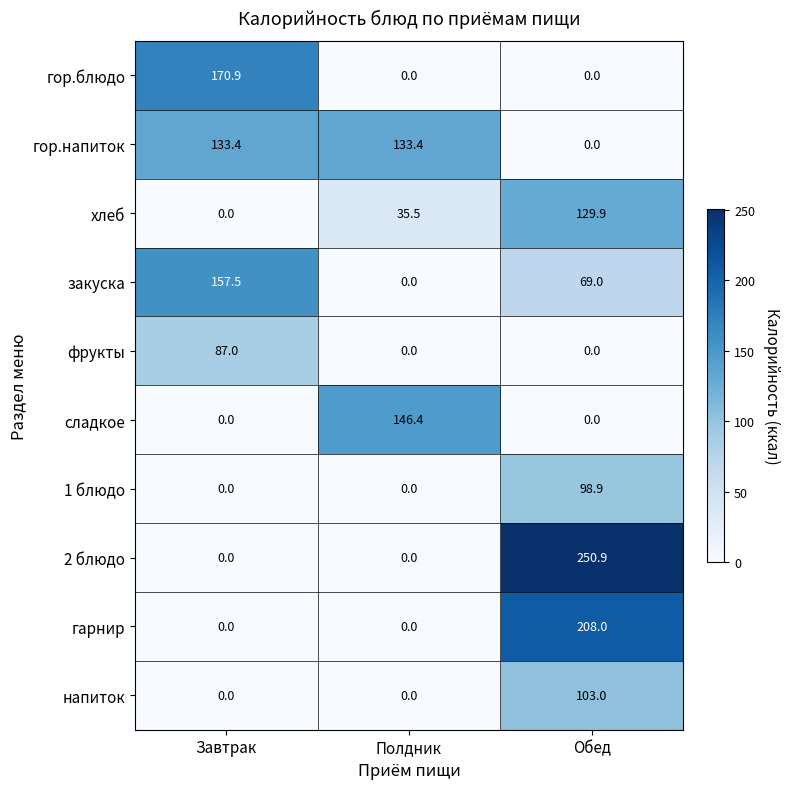

At which category is the sum across all series the highest?

Обед